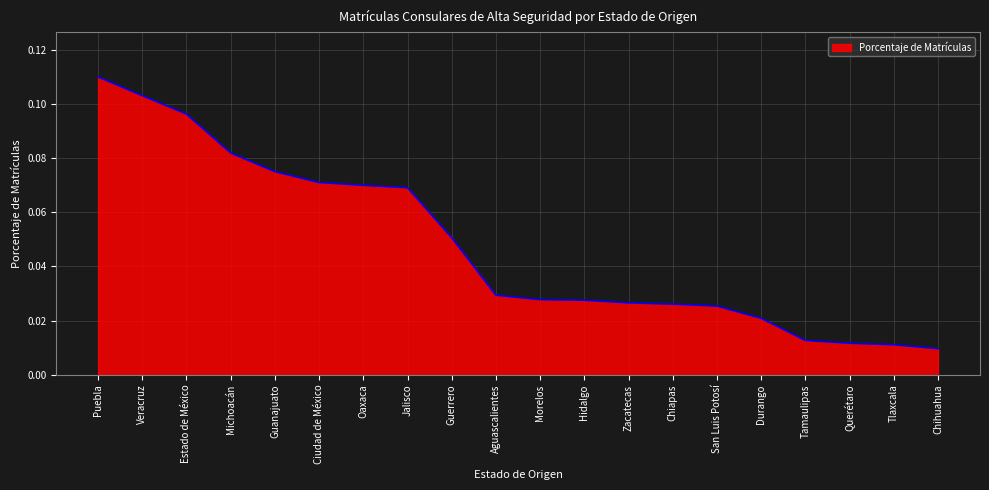

What position from the left is Chihuahua?

20